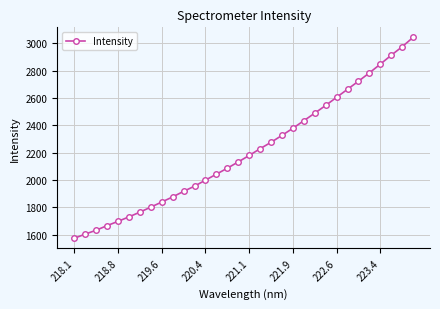

What is the minimum value shown in the chart?

1572.5